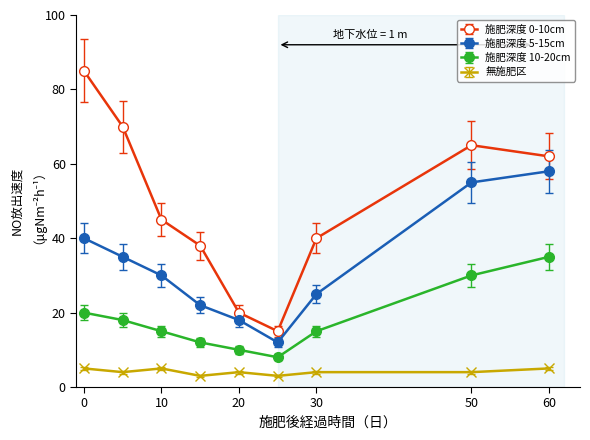

At how many categories does at least one series exceed 7?

9